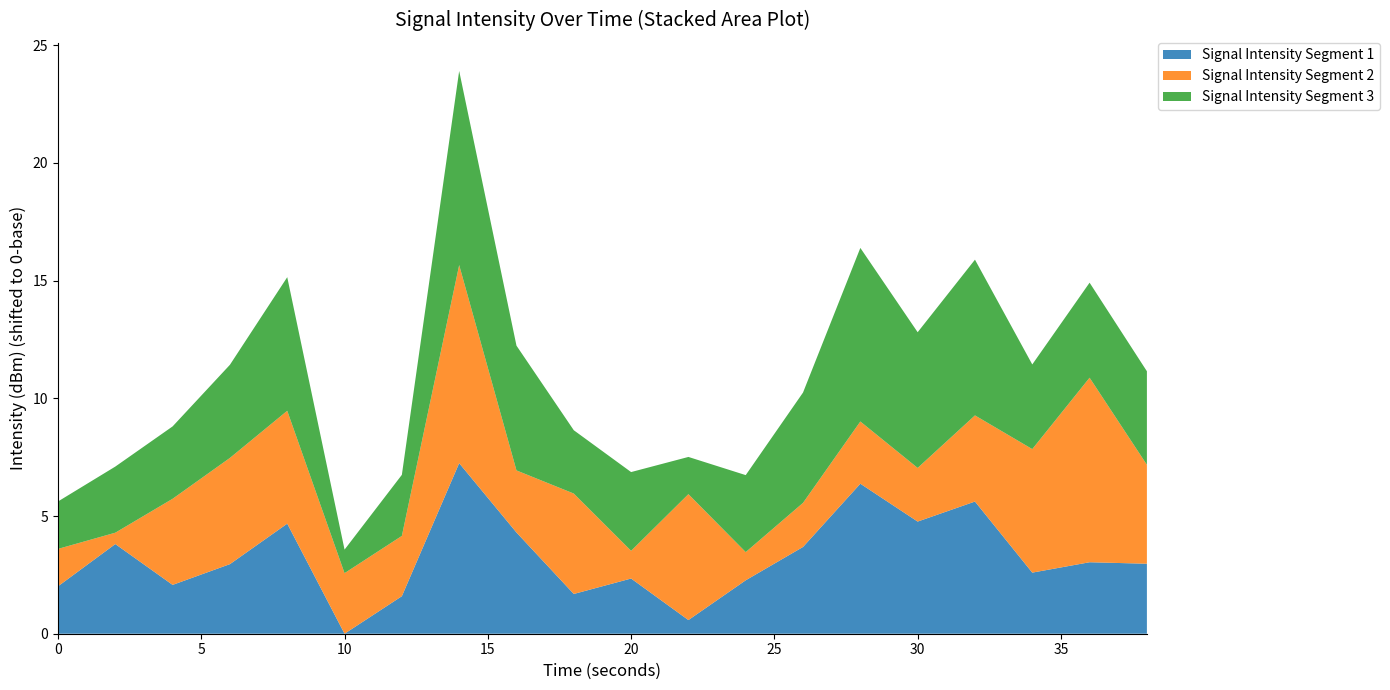

What is the maximum value for Signal Intensity Segment 1?

7.2